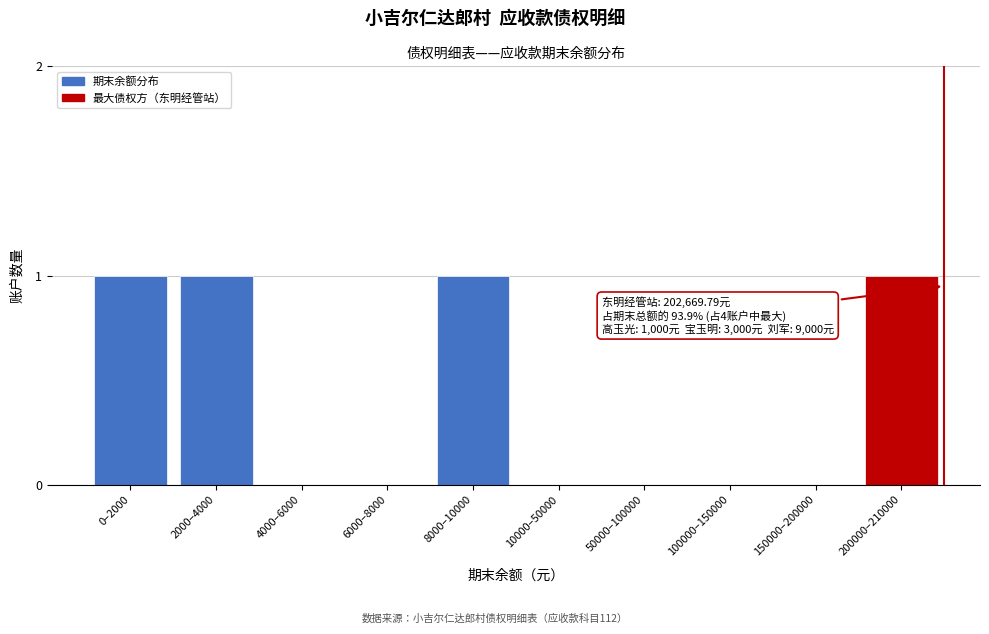

Reading left to right, transcribe all the data shown in this chart.

0–2000=1	2000–4000=1	4000–6000=0	6000–8000=0	8000–10000=1	10000–50000=0	50000–100000=0	100000–150000=0	150000–200000=0	200000–210000=1